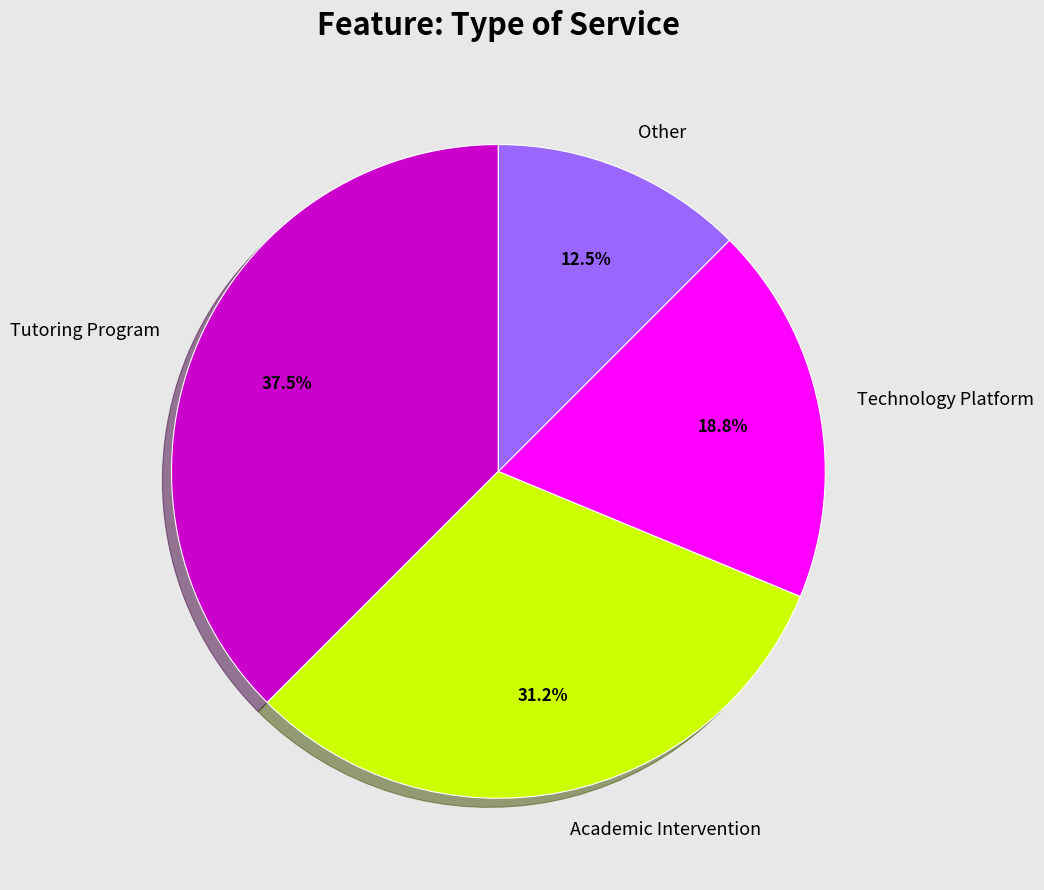

Count the number of slices in the pie.

4